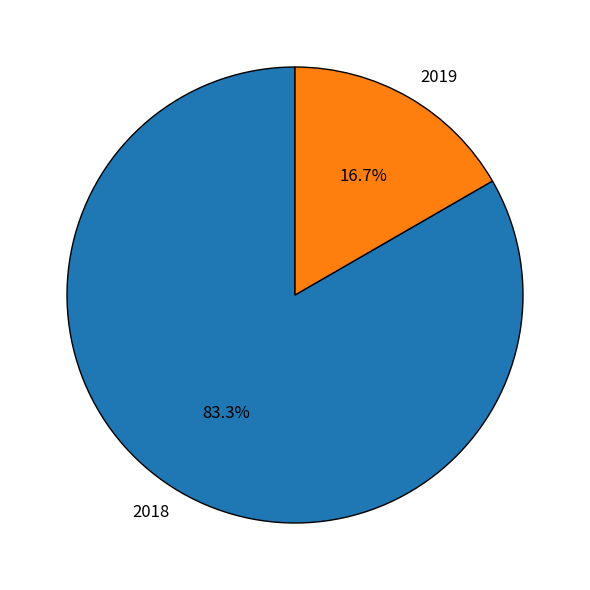

Which category has the biggest portion of the pie?

2018